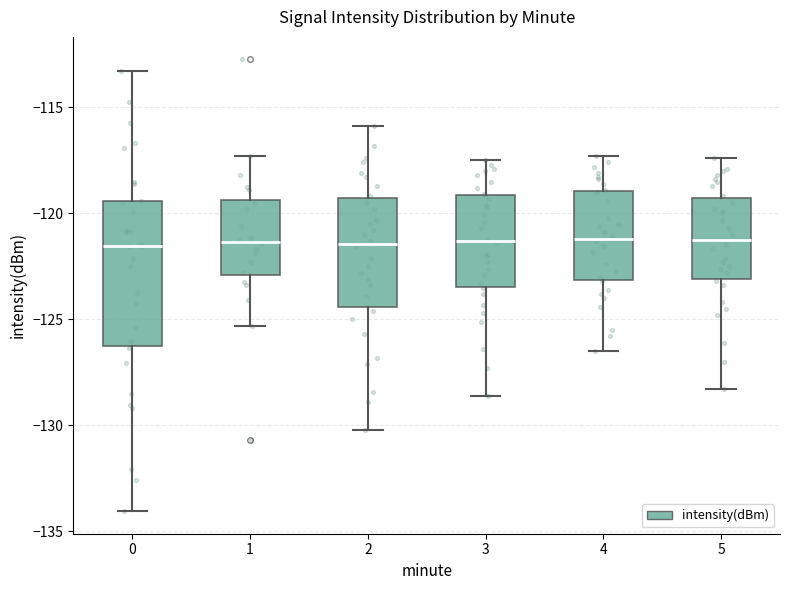

Reading left to right, transcribe this box plot: for each box, give where its median line is, the range the box spans, and where its two whiskers end, as read against the y-axis. The values are not printed on the chart, so give them approximately, as read against the axis.

0: median -121.5, box -126.0 to -119.5, whiskers -134.0 to -113.5
1: median -121.5, box -123.0 to -119.5, whiskers -125.5 to -117.5
2: median -121.5, box -124.5 to -119.5, whiskers -130.0 to -116.0
3: median -121.5, box -123.5 to -119.0, whiskers -128.5 to -117.5
4: median -121.0, box -123.0 to -119.0, whiskers -126.5 to -117.5
5: median -121.0, box -123.0 to -119.5, whiskers -128.5 to -117.5